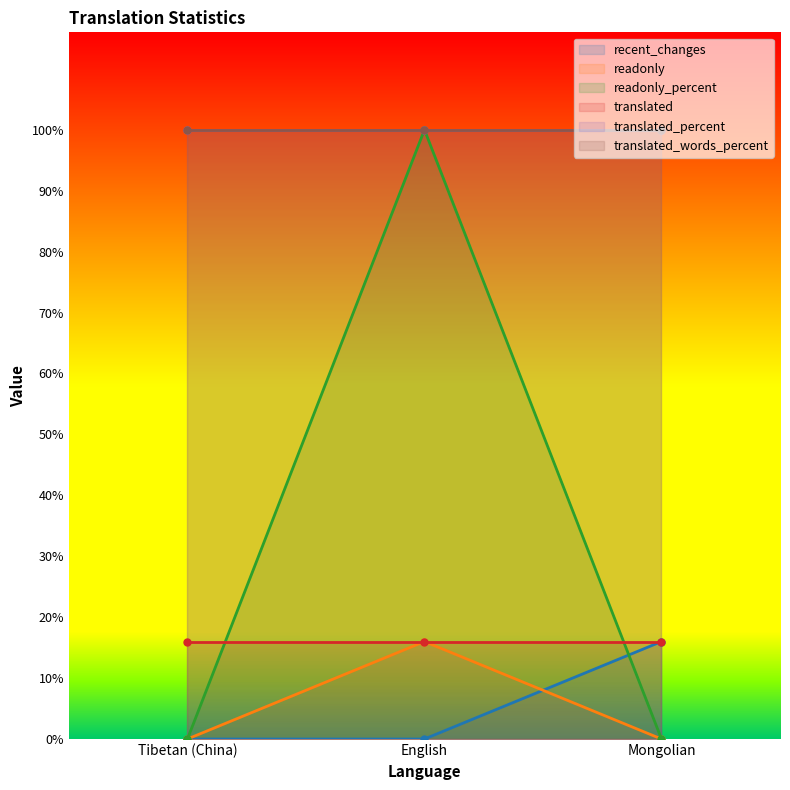

What is the maximum value shown in the chart?

100